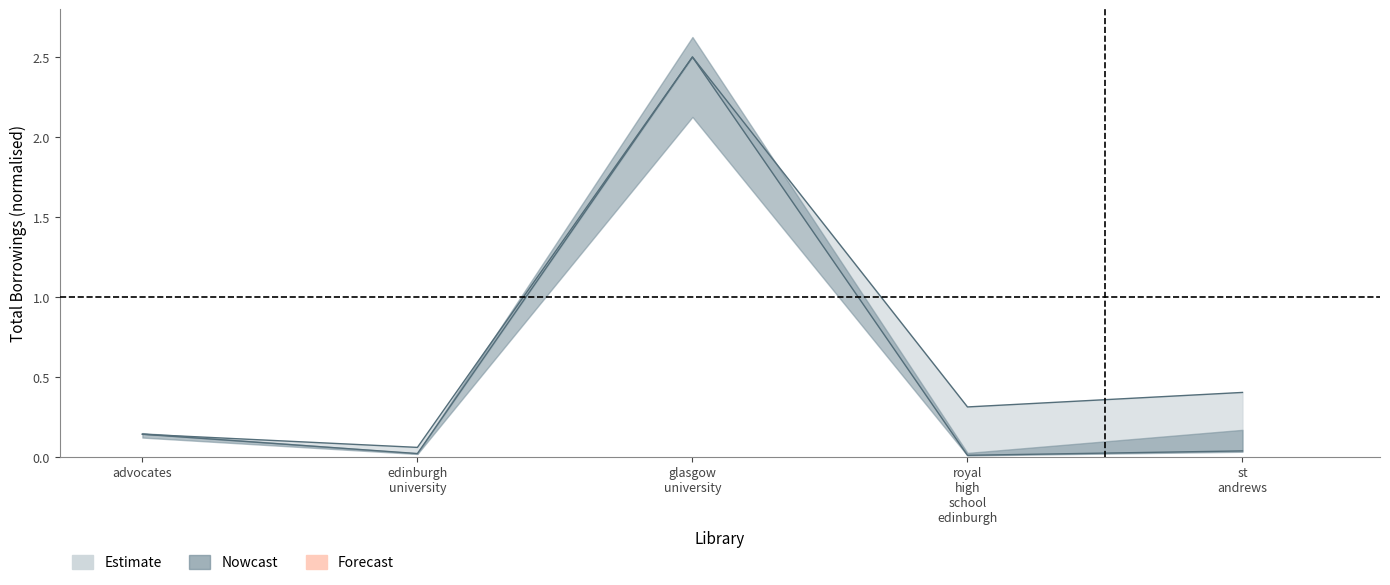

Reading left to right, transcribe all the data shown in this chart.

borrowings_lower: 0.1	0.0	2.5	0.0	0.0
borrowings_mid: 0.1	0.1	2.5	0.3	0.4